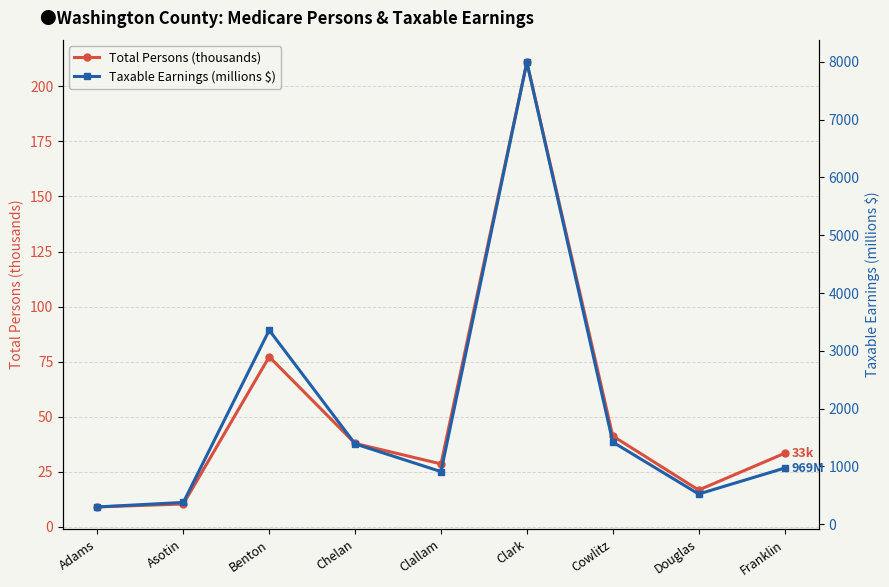

What is the average value of the Total Persons (thousands) series?

51.7